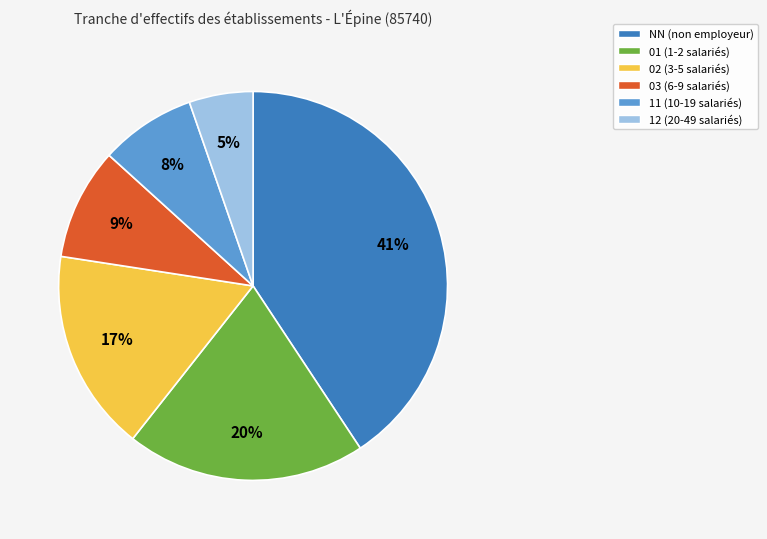

To the nearest percent, what is the difference between the 11 and 12 slice percentages?

3%